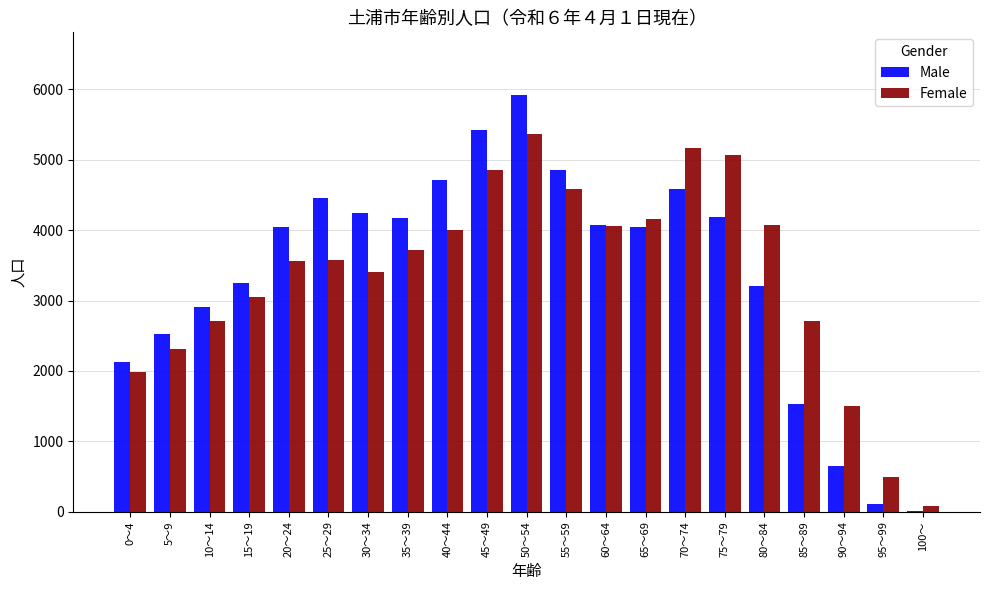

What is the sum of all Female values?

70411